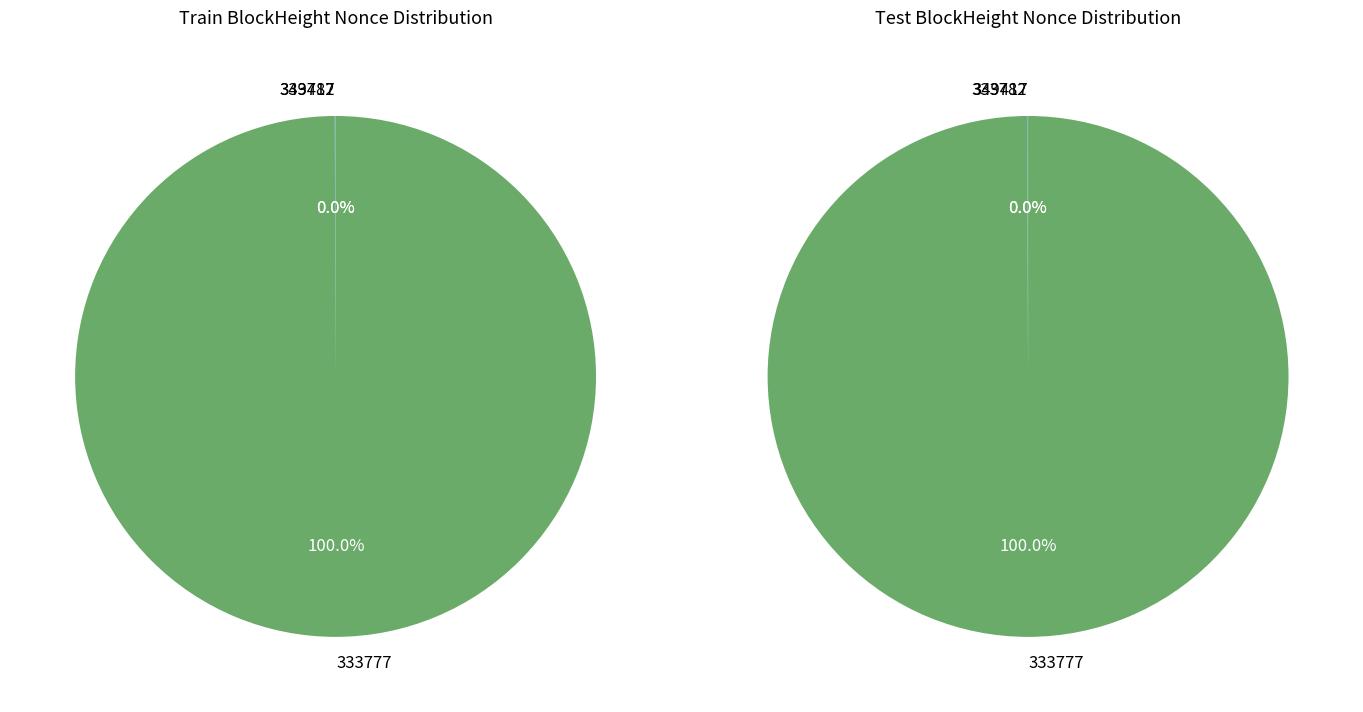

What is the largest slice in the pie chart?

333777